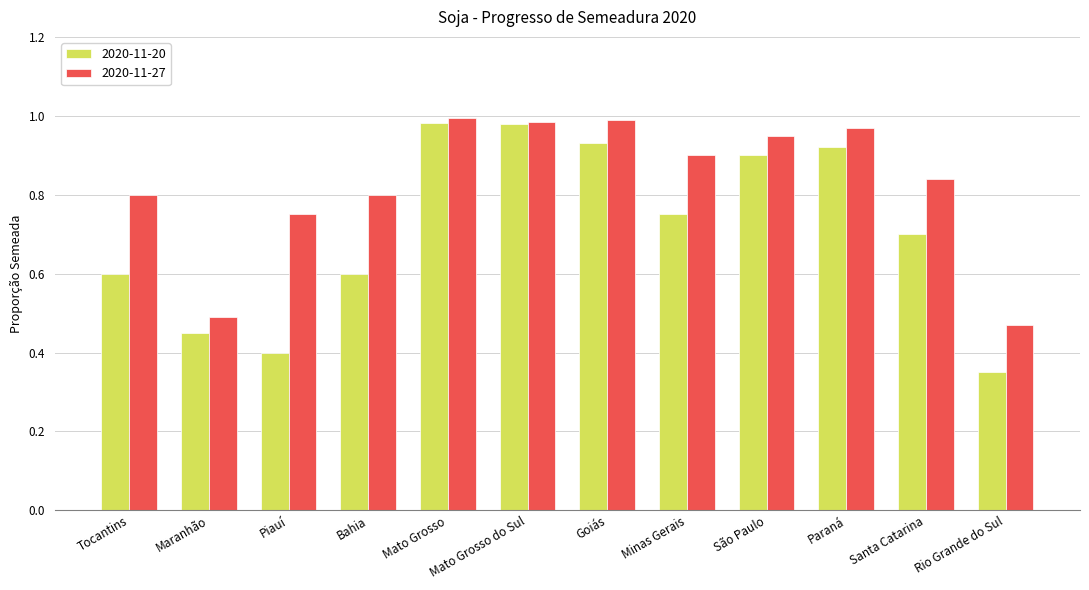

What position from the left is Goiás?

7